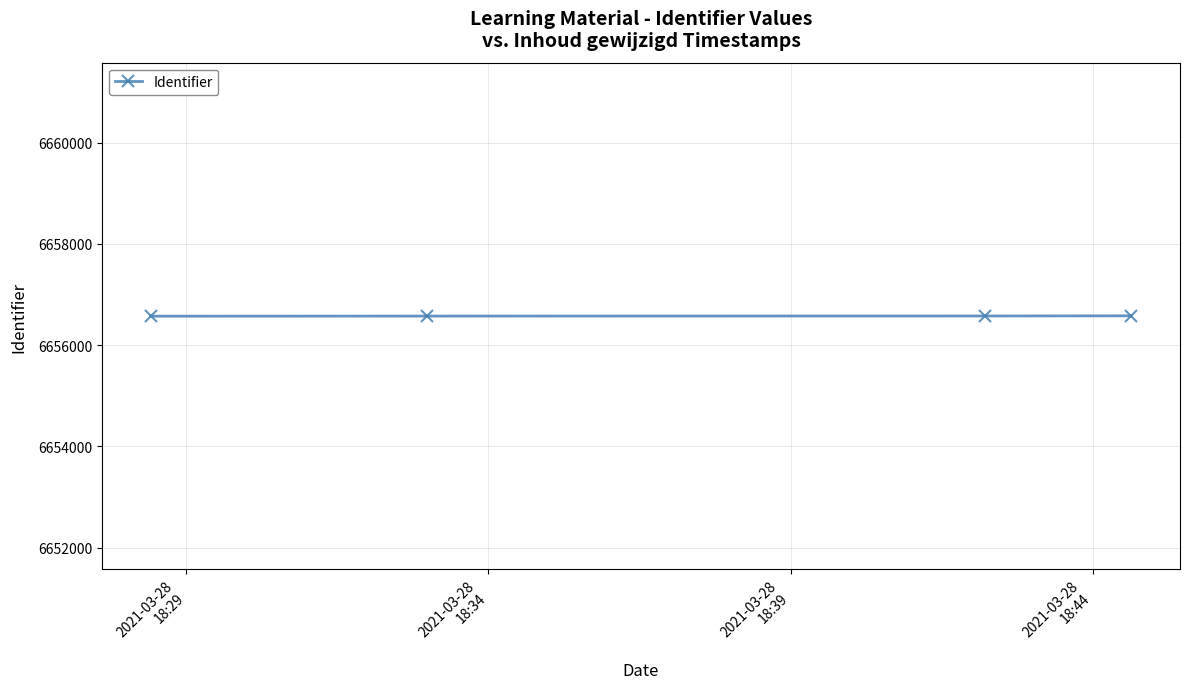

True or false: there are more than 2 points higher than both neighbors.

False